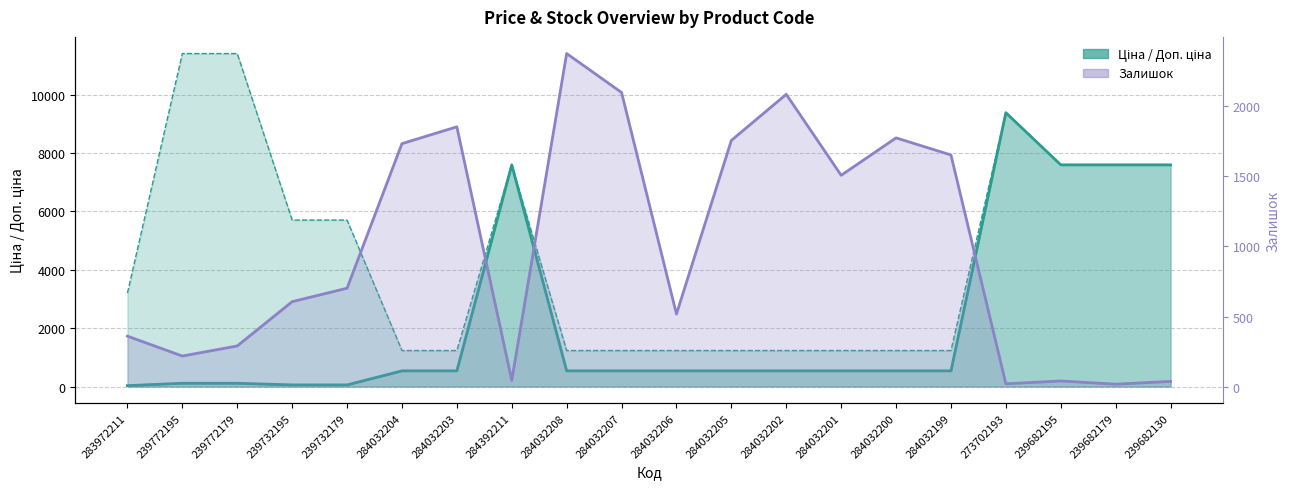

What is the label of the 6th point from the right?

284032200